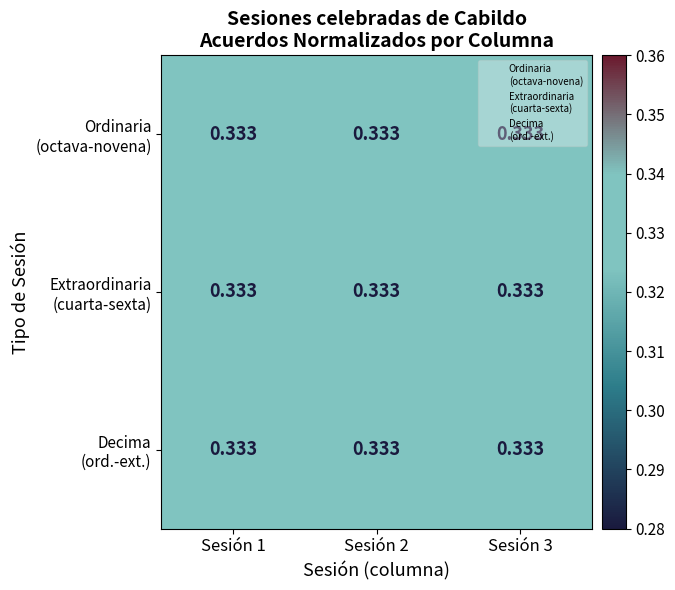

Where is Ordinaria (octava-novena) nearest to the value 0?

Sesión 3